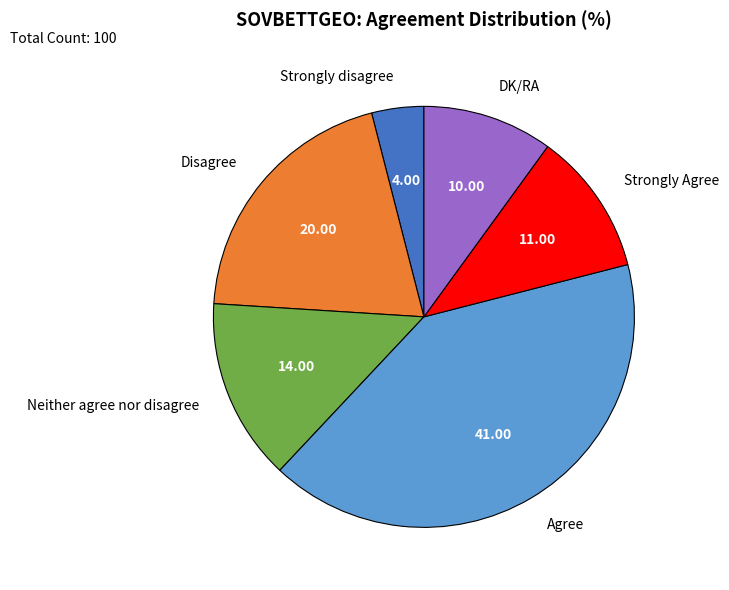

The Neither agree nor disagree slice represents 14% of the pie. True or false?

True